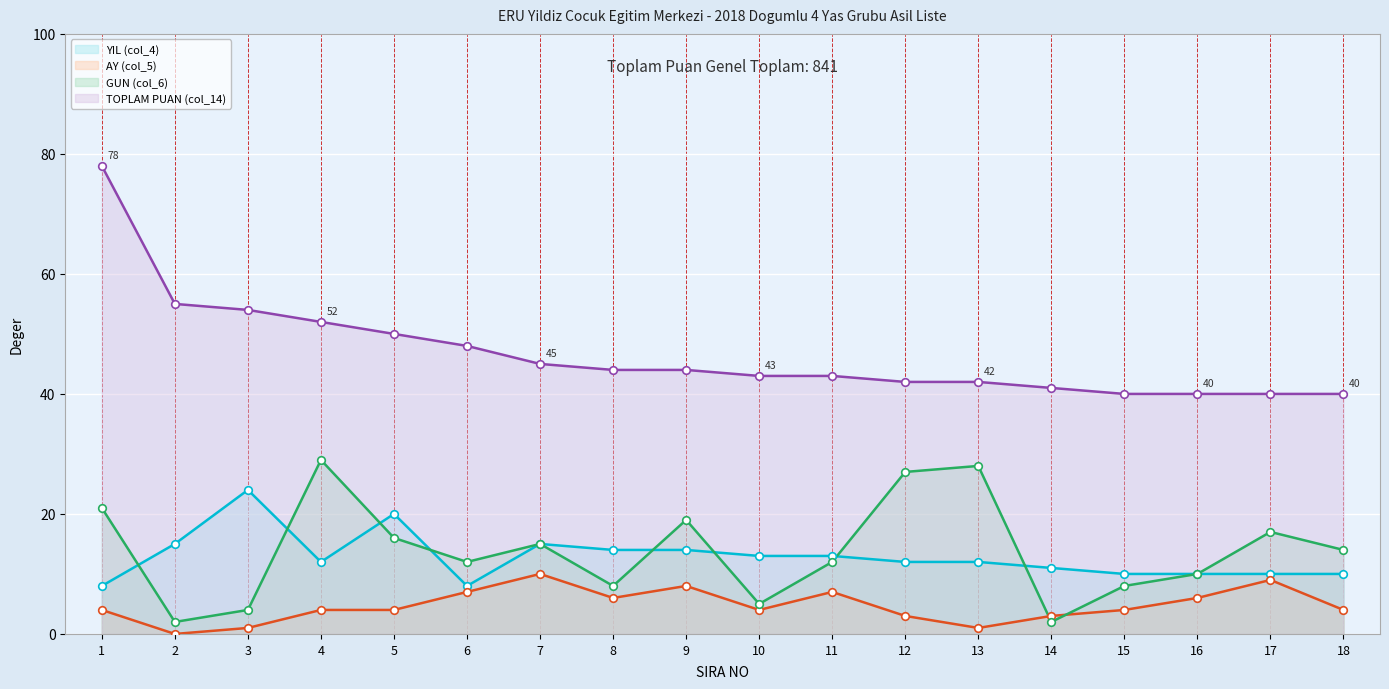

What is the total value across all series at 14?

57